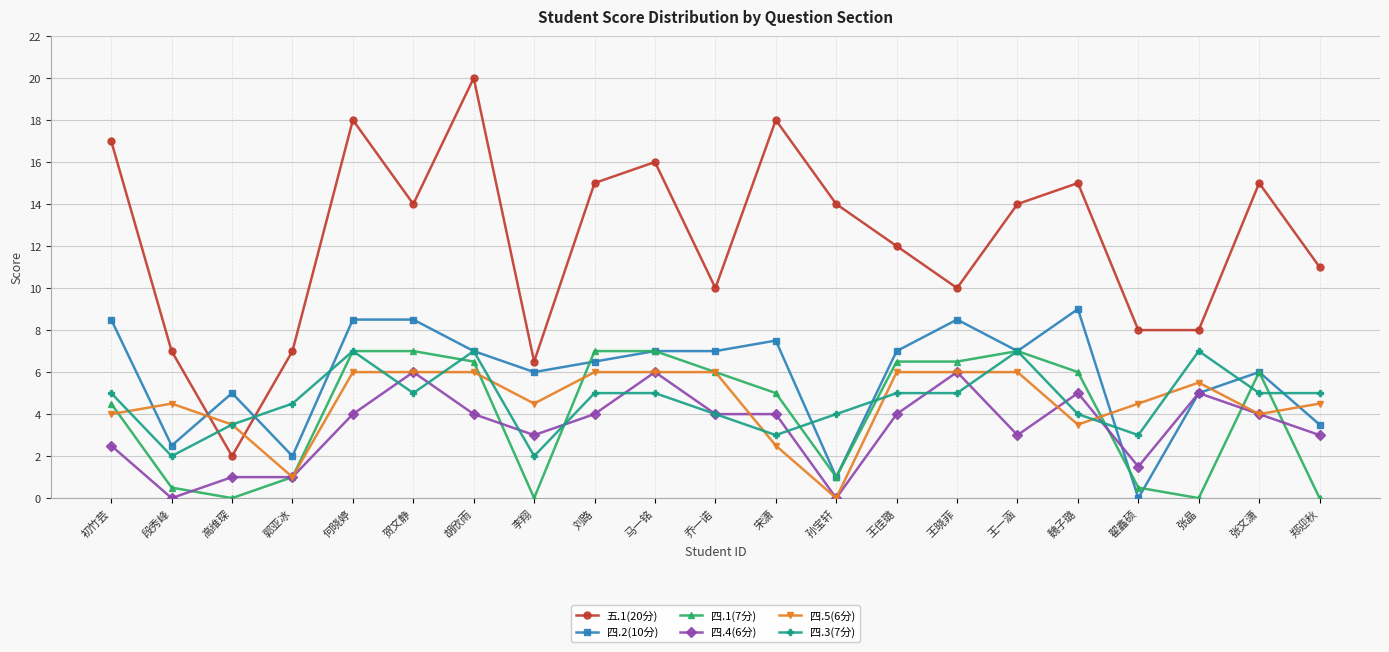

What is the minimum value for 五.1(20分)?

2.0